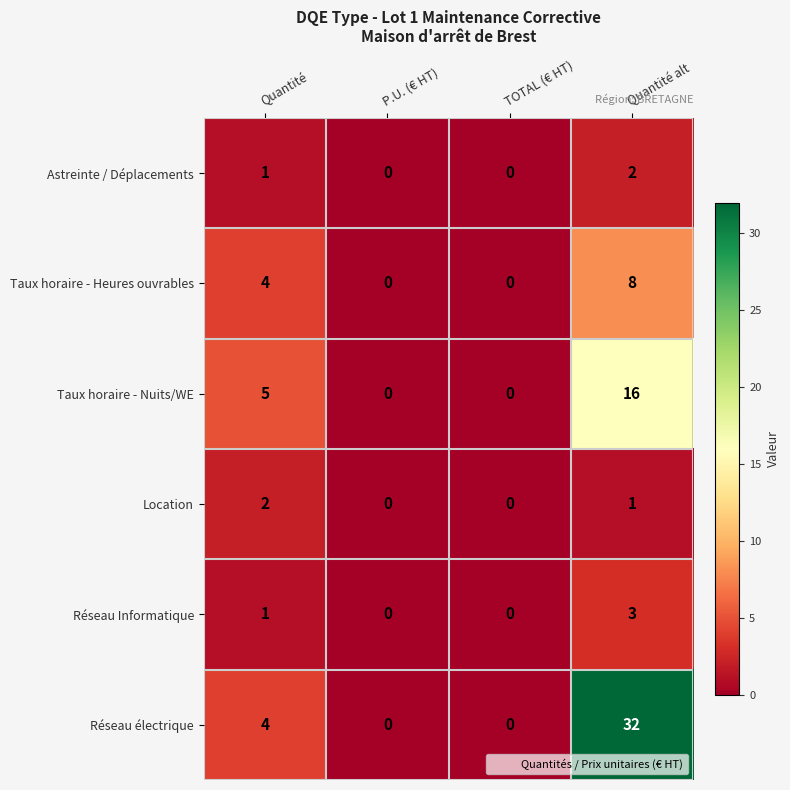

What is the difference between the Taux horaire - Heures ouvrables values at Quantité and P.U. (€ HT)?

4